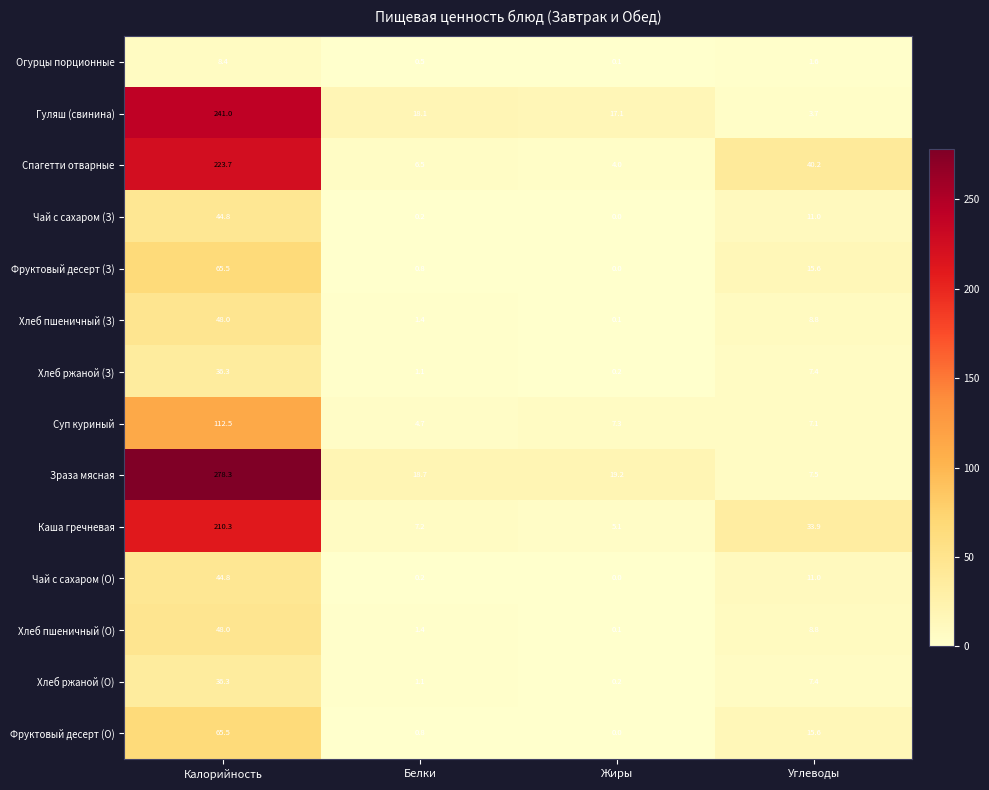

Which series has the largest range (max minus min)?

Зраза мясная